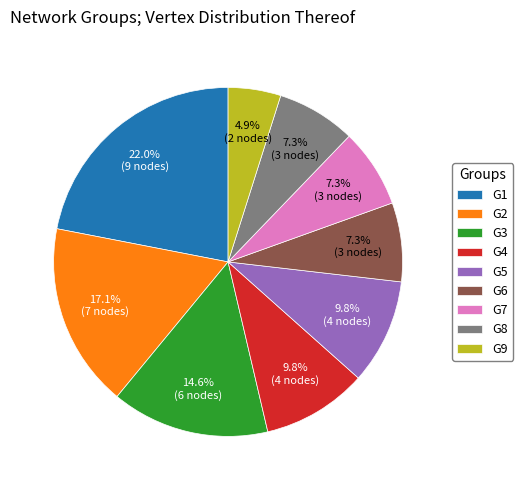

Is there a majority slice in this chart?

No